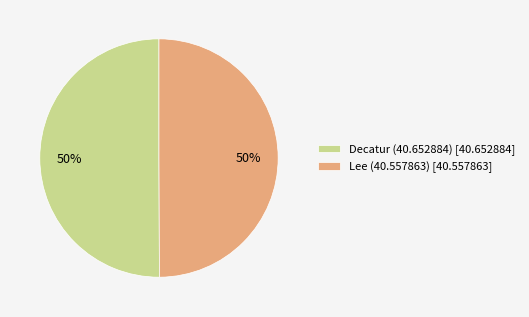

Count the number of slices in the pie.

2